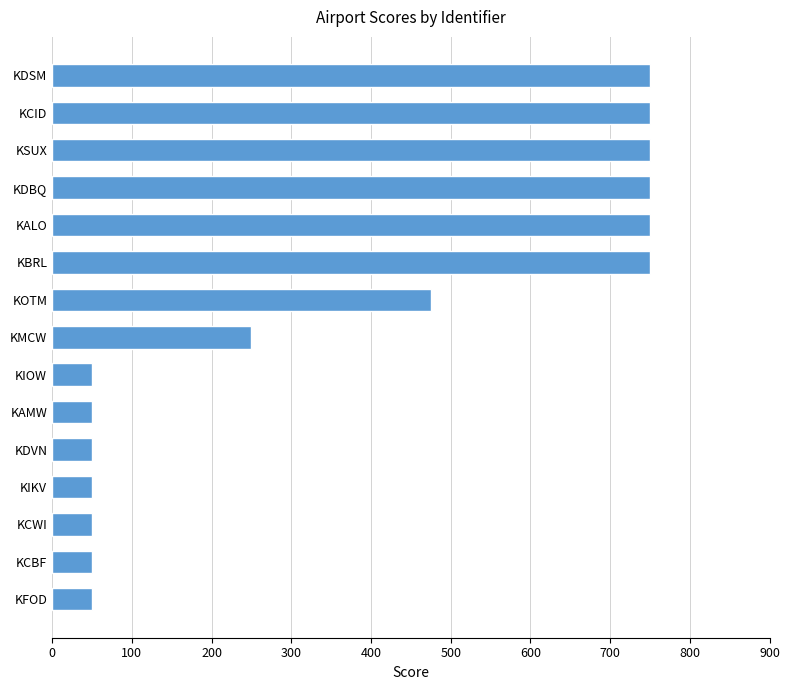

What is the change in value from KMCW to KCBF?

-200